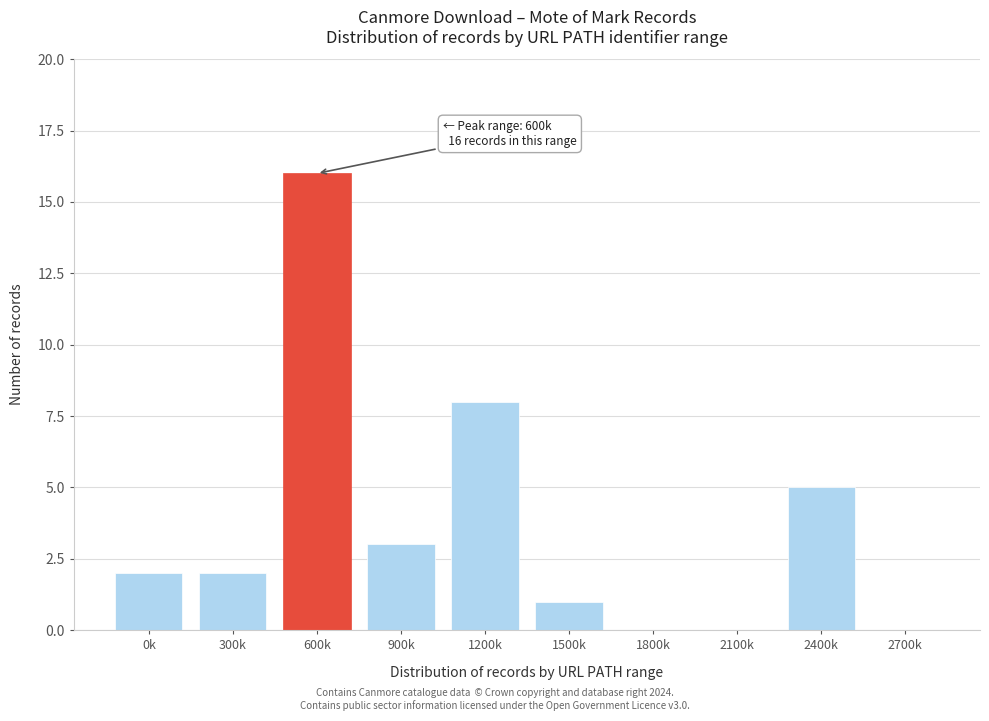

Reading left to right, list all the values displayed in this chart.

0k=2	300k=2	600k=16	900k=3	1200k=8	1500k=1	1800k=0	2100k=0	2400k=5	2700k=0